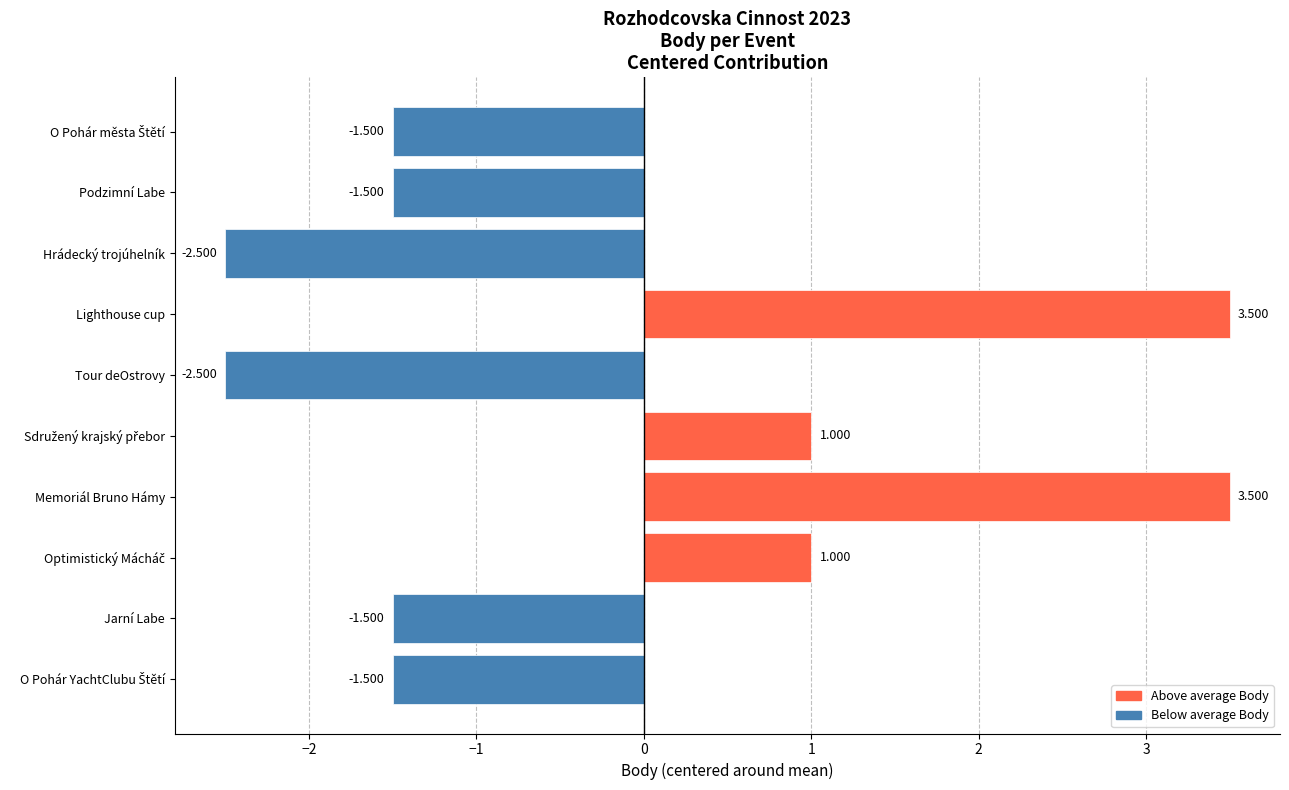

How many data points does each series have?

10